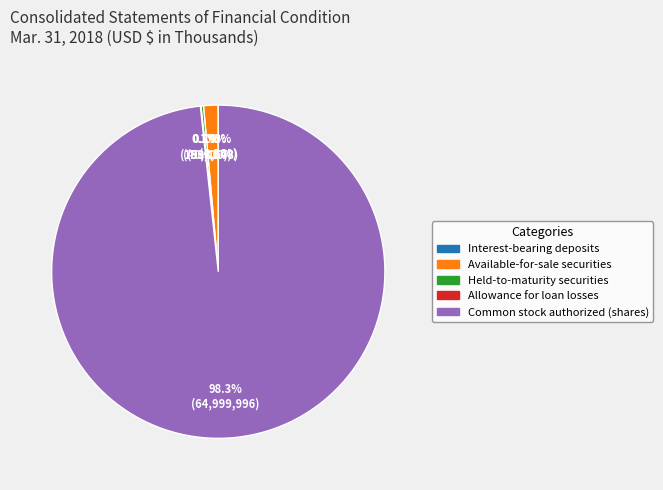

To the nearest percent, what is the average slice percentage?

20%